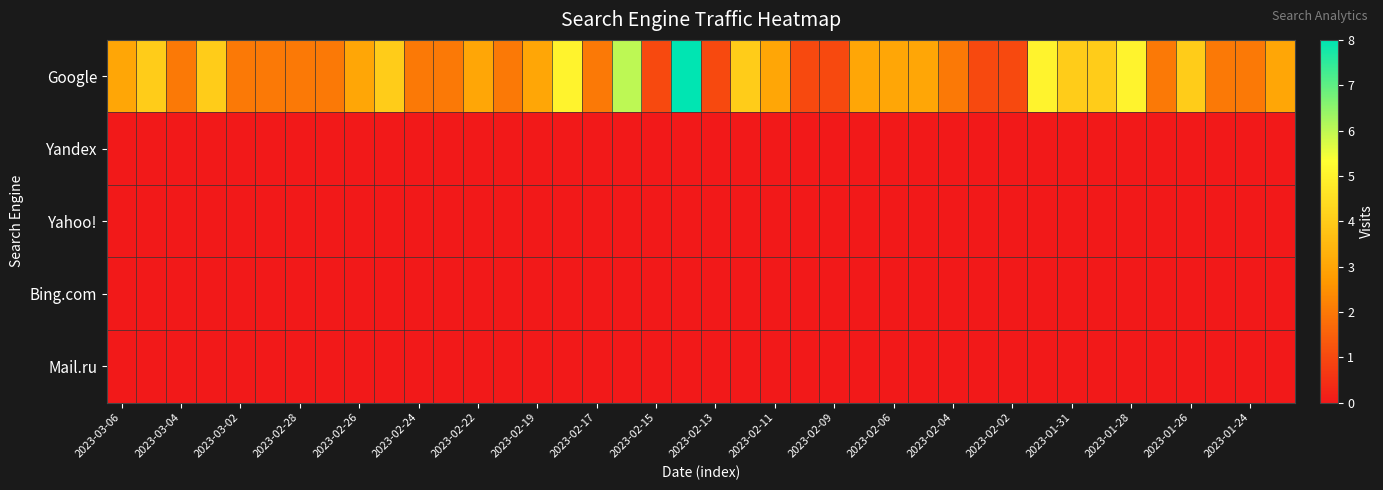

Which series has the largest total across all categories?

Google